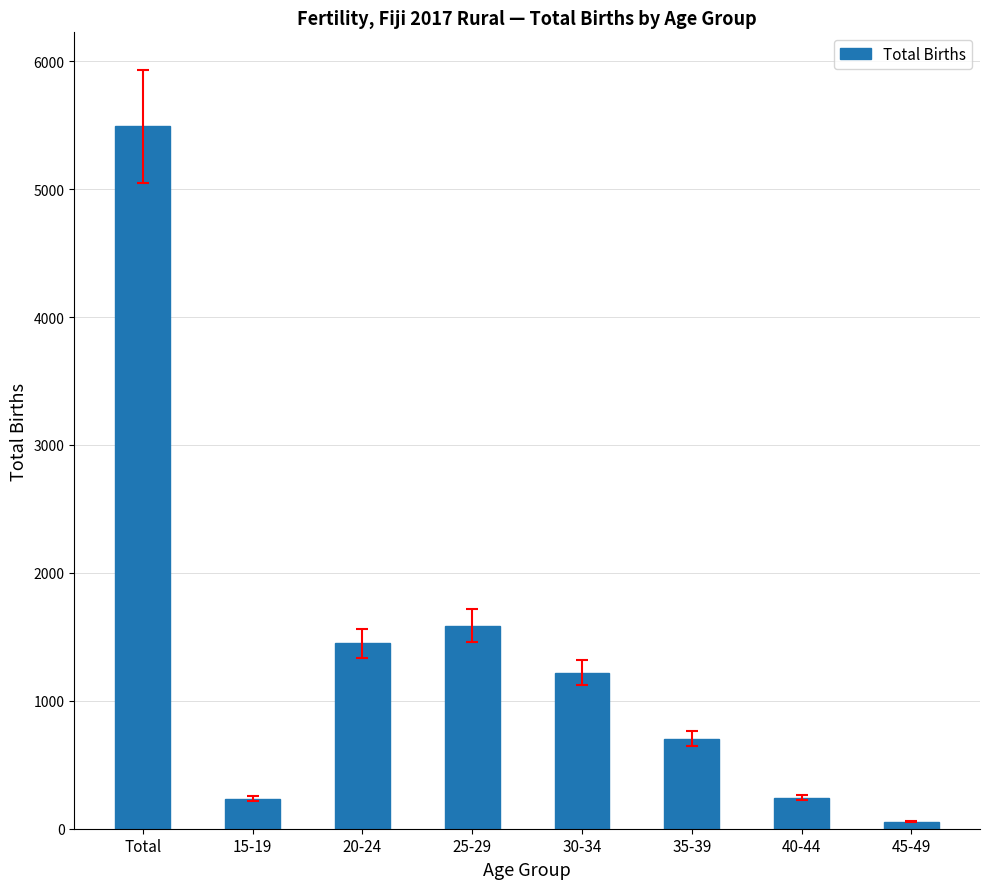

Which label corresponds to the largest value in the chart?

Total